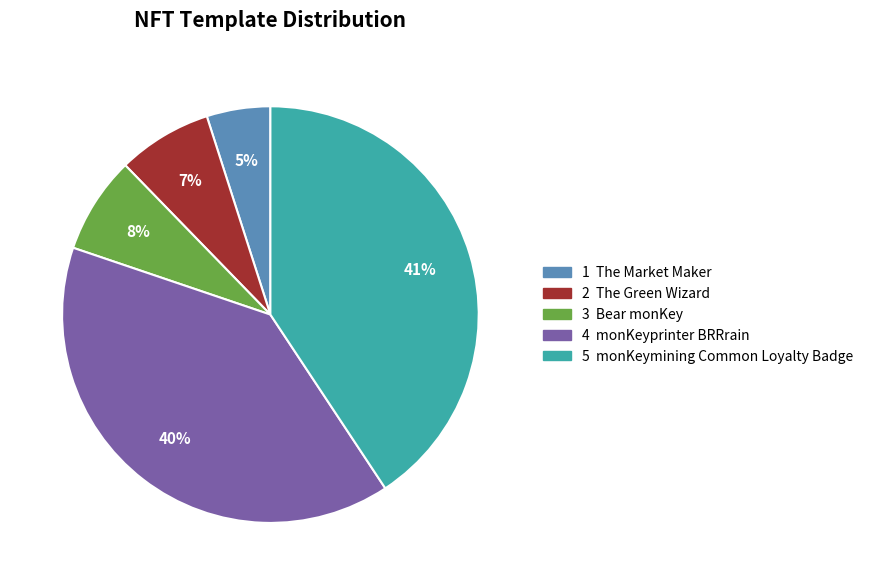

Count the number of slices in the pie.

5